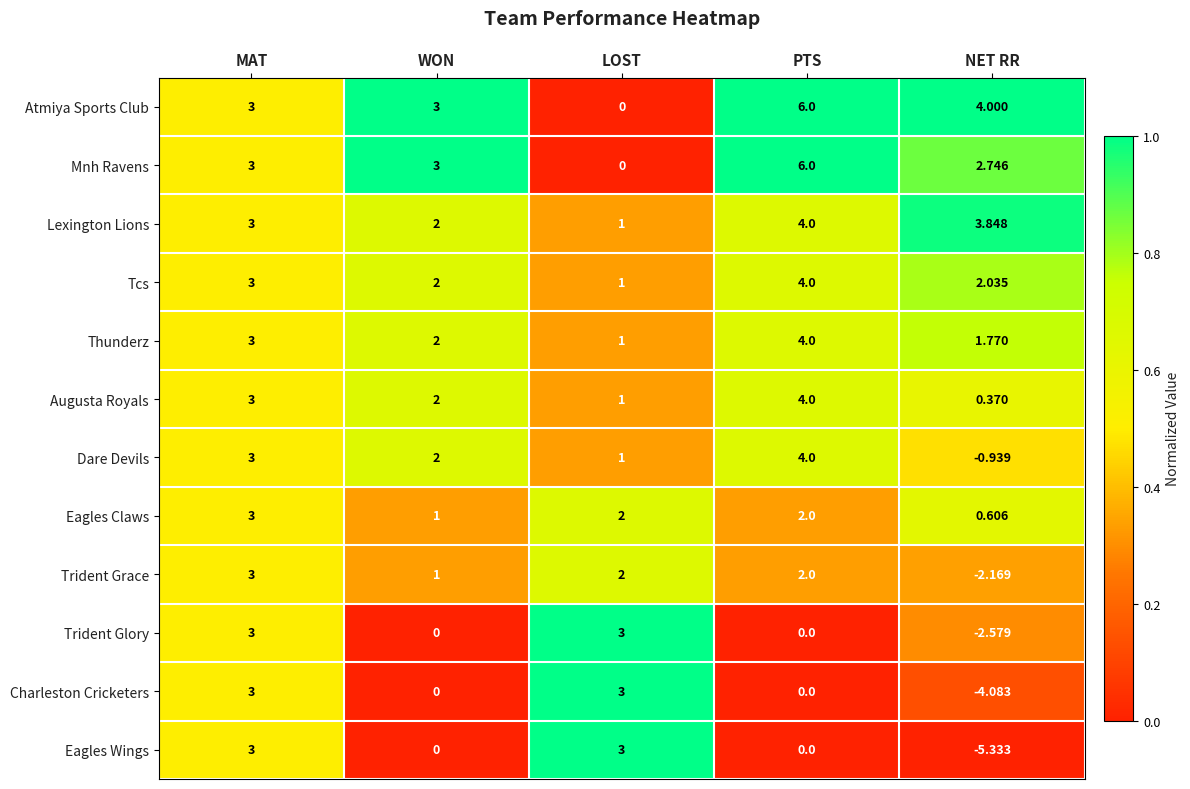

At NET RR, list the series in order from smallest to largest.

Eagles Wings, Charleston Cricketers, Trident Glory, Trident Grace, Dare Devils, Augusta Royals, Eagles Claws, Thunderz, Tcs, Mnh Ravens, Lexington Lions, Atmiya Sports Club